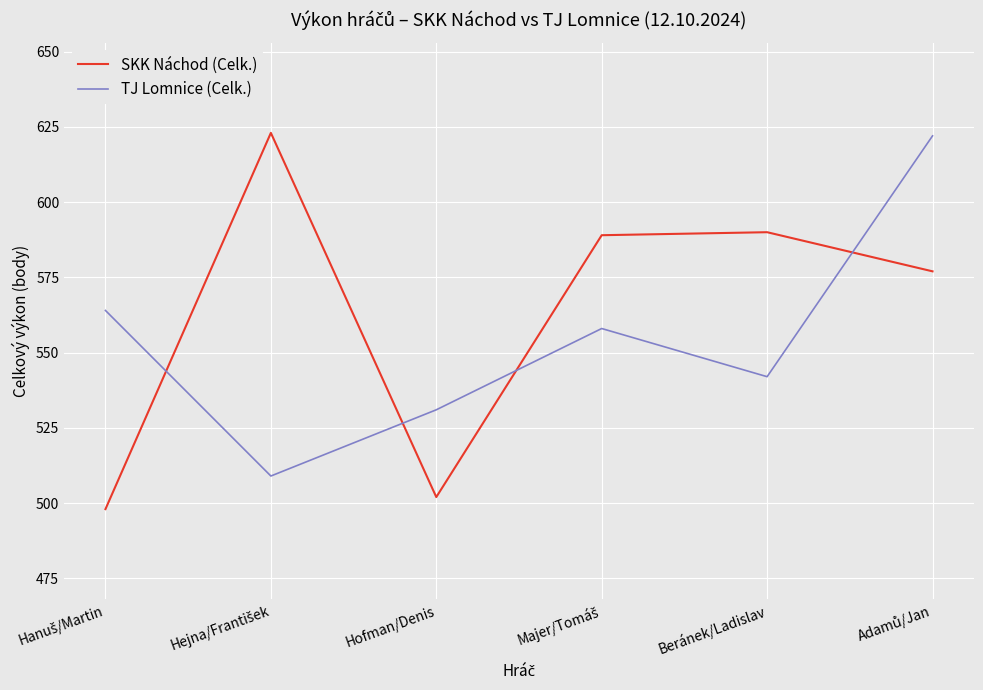

How many times do TJ Lomnice (Celk.) and SKK Náchod (Celk.) cross each other?

4